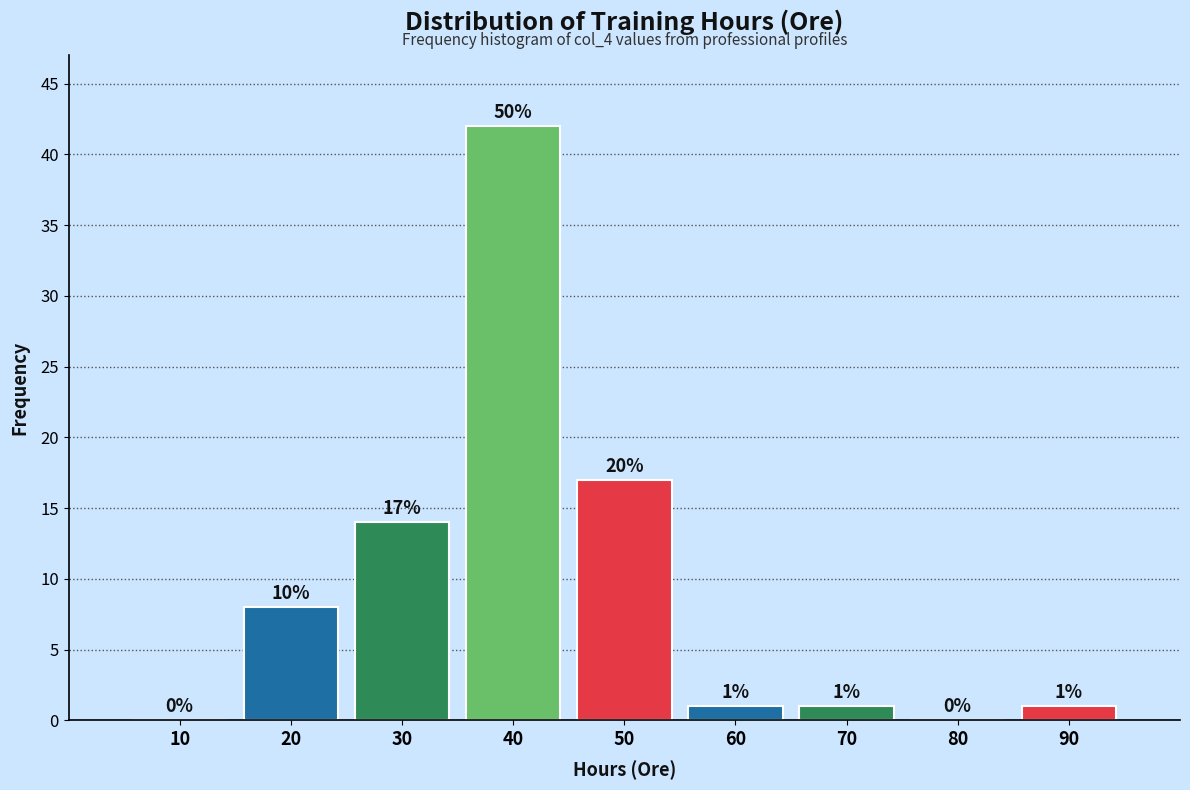

Reading left to right, what are all the values shown in this chart?

10=0	20=8	30=14	40=42	50=17	60=1	70=1	80=0	90=1